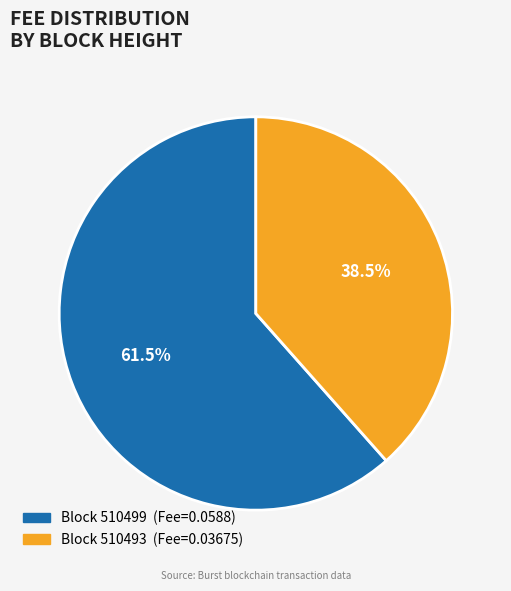

Is there a majority slice in this chart?

Yes